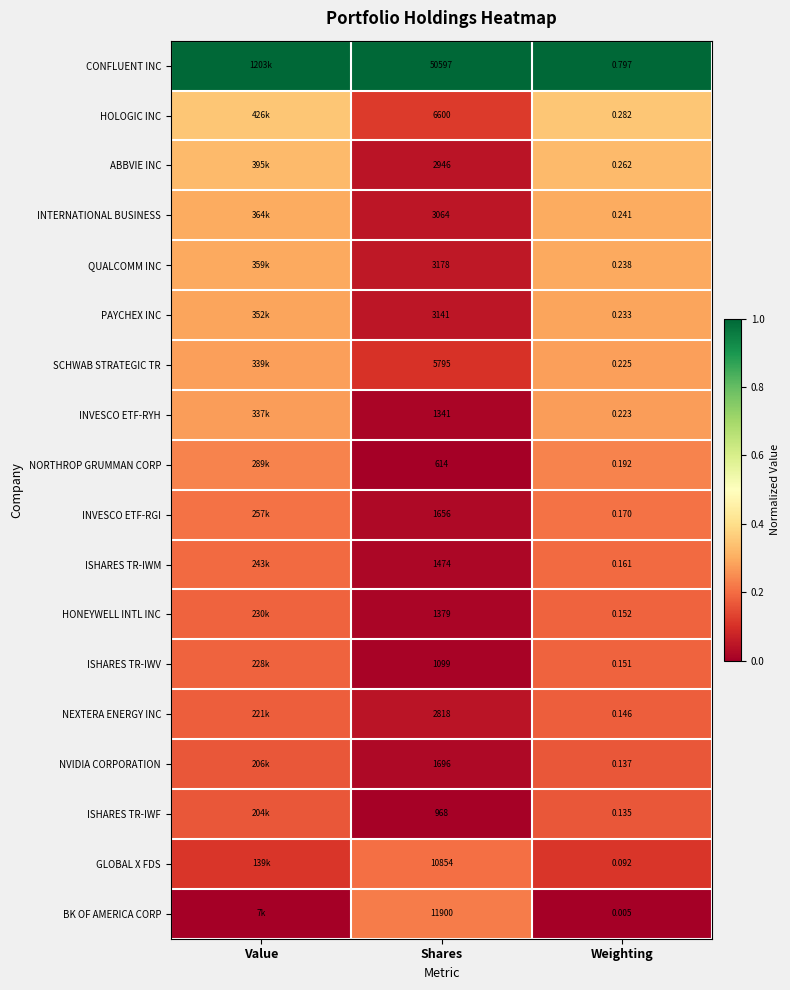

Rank the series at Weighting from highest to lowest value.

CONFLUENT INC, HOLOGIC INC, ABBVIE INC, INTERNATIONAL BUSINESS, QUALCOMM INC, PAYCHEX INC, SCHWAB STRATEGIC TR, INVESCO ETF-RYH, NORTHROP GRUMMAN CORP, INVESCO ETF-RGI, ISHARES TR-IWM, HONEYWELL INTL INC, ISHARES TR-IWV, NEXTERA ENERGY INC, NVIDIA CORPORATION, ISHARES TR-IWF, GLOBAL X FDS, BK OF AMERICA CORP